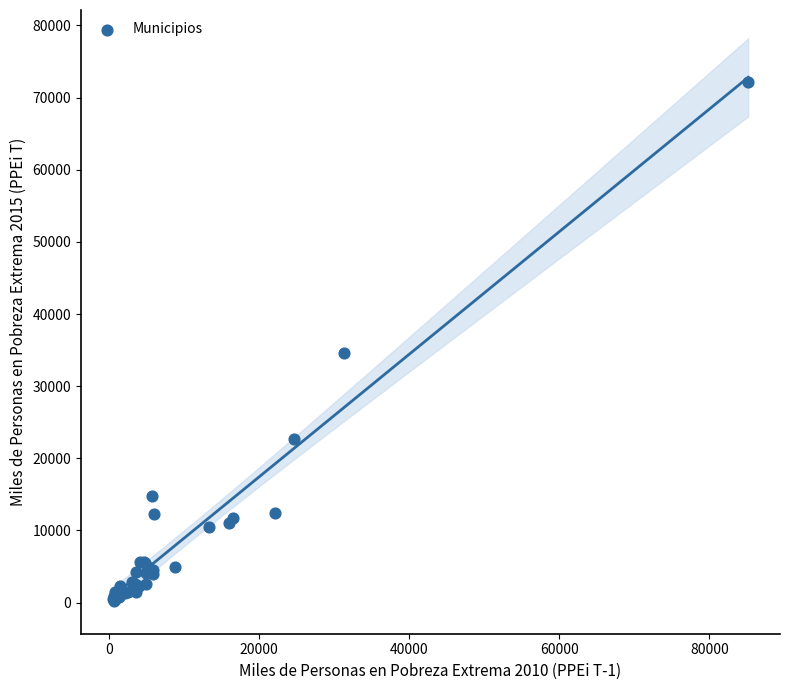

What Y value in the scatter plot is closest to 36221?

34667